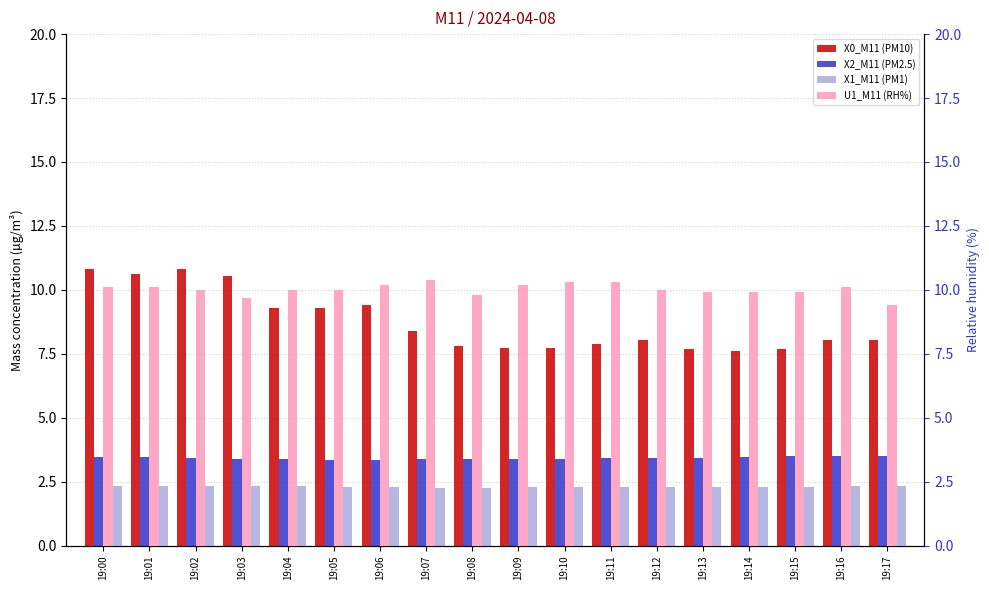

Reading left to right, extract all data points from this chart.

X0_M11 (PM10): 19:00=10.8	19:01=10.6	19:02=10.8	19:03=10.6	19:04=9.3	19:05=9.3	19:06=9.4	19:07=8.4	19:08=7.8	19:09=7.7	19:10=7.7	19:11=7.9	19:12=8.0	19:13=7.7	19:14=7.6	19:15=7.7	19:16=8.0	19:17=8.0
X2_M11 (PM2.5): 19:00=3.5	19:01=3.5	19:02=3.4	19:03=3.4	19:04=3.4	19:05=3.4	19:06=3.4	19:07=3.4	19:08=3.4	19:09=3.4	19:10=3.4	19:11=3.4	19:12=3.4	19:13=3.4	19:14=3.5	19:15=3.5	19:16=3.5	19:17=3.5
X1_M11 (PM1): 19:00=2.3	19:01=2.3	19:02=2.3	19:03=2.3	19:04=2.3	19:05=2.3	19:06=2.3	19:07=2.3	19:08=2.3	19:09=2.3	19:10=2.3	19:11=2.3	19:12=2.3	19:13=2.3	19:14=2.3	19:15=2.3	19:16=2.3	19:17=2.3
U1_M11 (RH%): 19:00=10.1	19:01=10.1	19:02=10.0	19:03=9.7	19:04=10.0	19:05=10.0	19:06=10.2	19:07=10.4	19:08=9.8	19:09=10.2	19:10=10.3	19:11=10.3	19:12=10.0	19:13=9.9	19:14=9.9	19:15=9.9	19:16=10.1	19:17=9.4